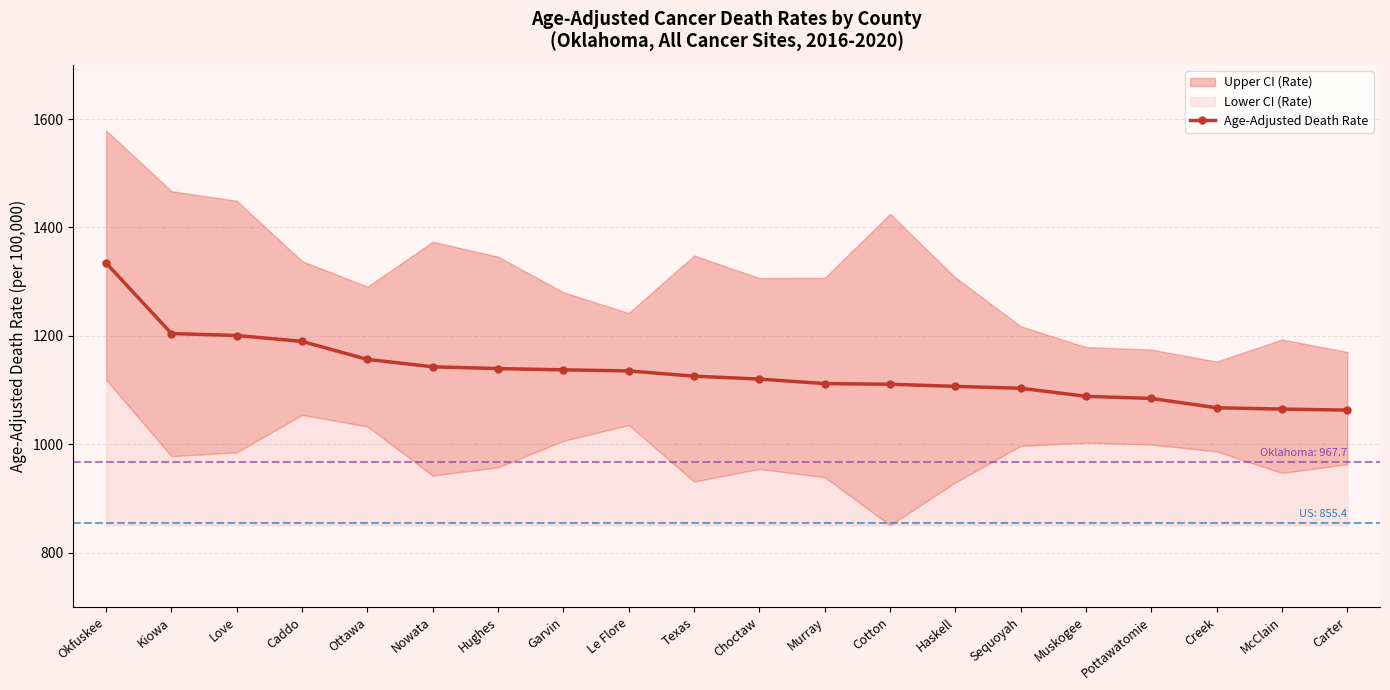

Reading left to right, list all the values displayed in this chart.

Okfuskee=1334.3	Kiowa=1204.3	Love=1200.7	Caddo=1189.8	Ottawa=1156.6	Nowata=1143.0	Hughes=1139.7	Garvin=1137.4	Le Flore=1135.4	Texas=1125.7	Choctaw=1120.4	Murray=1112.0	Cotton=1110.8	Haskell=1106.9	Sequoyah=1103.4	Muskogee=1088.6	Pottawatomie=1084.6	Creek=1067.4	McClain=1065.0	Carter=1063.1